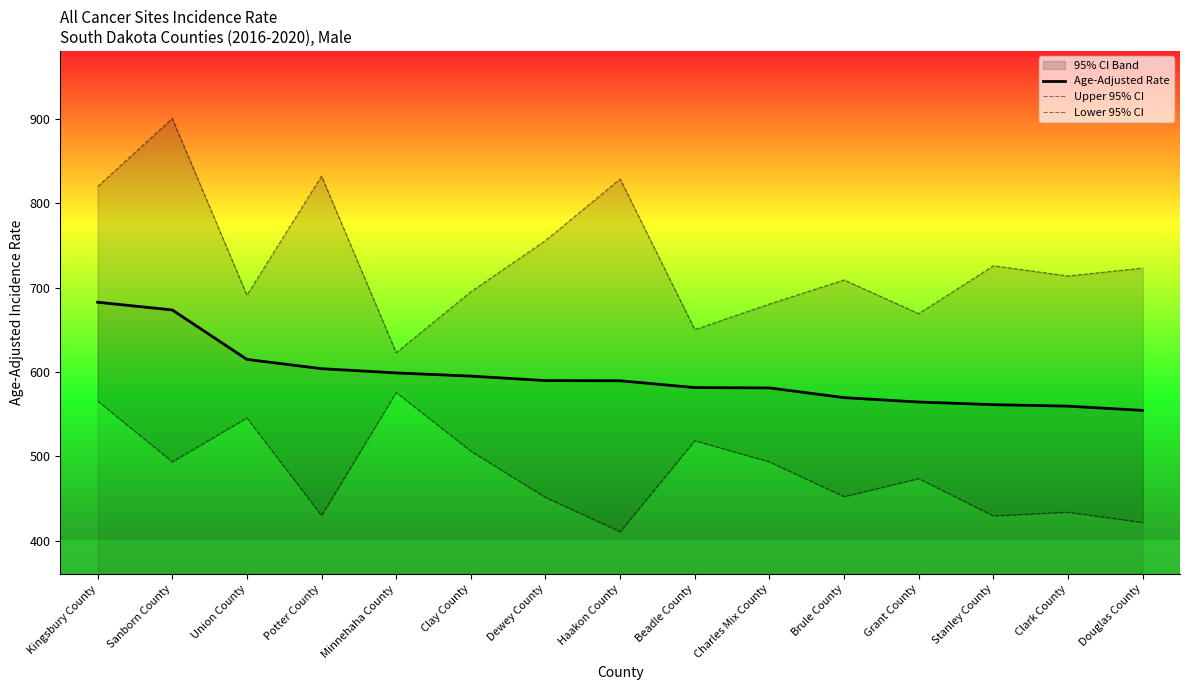

What is the lowest value of the Age-Adjusted Rate series?

554.5